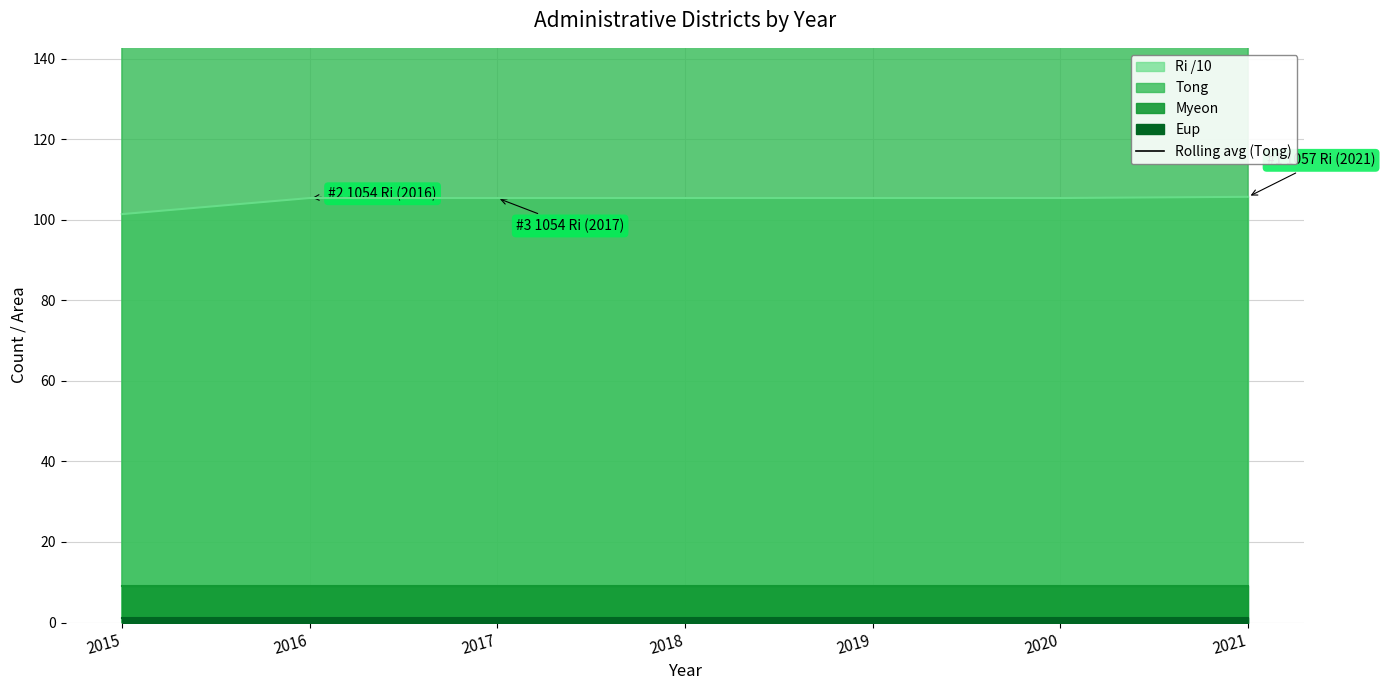

True or false: there are more than 0 points higher than both neighbors.

False